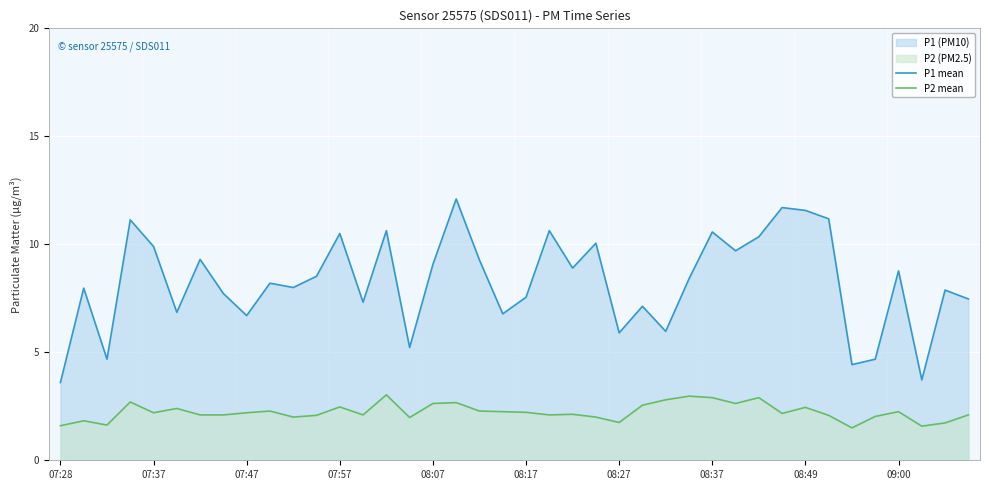

List the series in order of their peak value, lowest first.

P2 mean, P1 mean